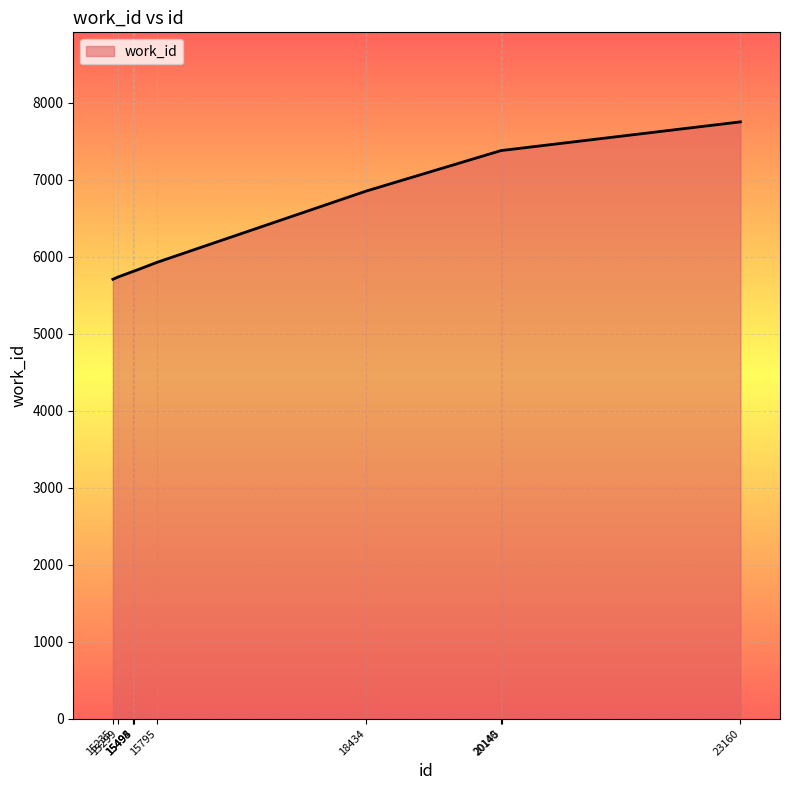

What is the maximum value shown in the chart?

7754